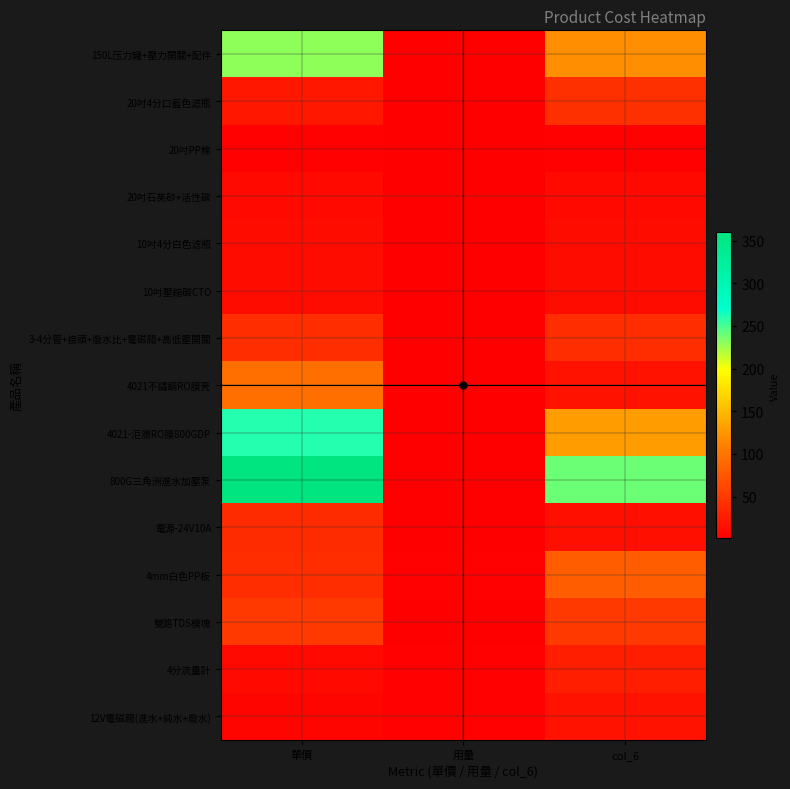

Reading right to left, extract all data points from this chart.

150L压力罐+壓力開關+配件: col_6=120.0	用量=1.0	單價=230.0
20吋4分口藍色滤瓶: col_6=42.0	用量=2.0	單價=21.0
20吋PP棉: col_6=3.0	用量=1.0	單價=3.0
20吋石英砂+活性碳: col_6=10.0	用量=1.0	單價=10.0
10吋4分白色滤瓶: col_6=12.0	用量=1.0	單價=12.0
10吋壓縮碳CTO: col_6=12.0	用量=1.0	單價=12.0
3-4分管+接頭+廢水比+電磁閥+高低壓開關: col_6=40.0	用量=1.0	單價=40.0
4021不鏽鋼RO膜壳: col_6=18.0	用量=1.0	單價=95.0
4021-洰瀓RO膜800GDP: col_6=130.0	用量=1.0	單價=260.0
800G三角洲進水加壓泵: col_6=240.0	用量=1.0	單價=360.0
電源-24V10A: col_6=15.0	用量=1.0	單價=38.0
4mm白色PP板: col_6=80.0	用量=2.6	單價=40.0
雙路TDS模塊: col_6=50.0	用量=1.0	單價=50.0
4分流量計: col_6=27.0	用量=3.0	單價=9.0
12V電磁閥(進水+純水+廢水): col_6=18.0	用量=3.0	單價=6.0